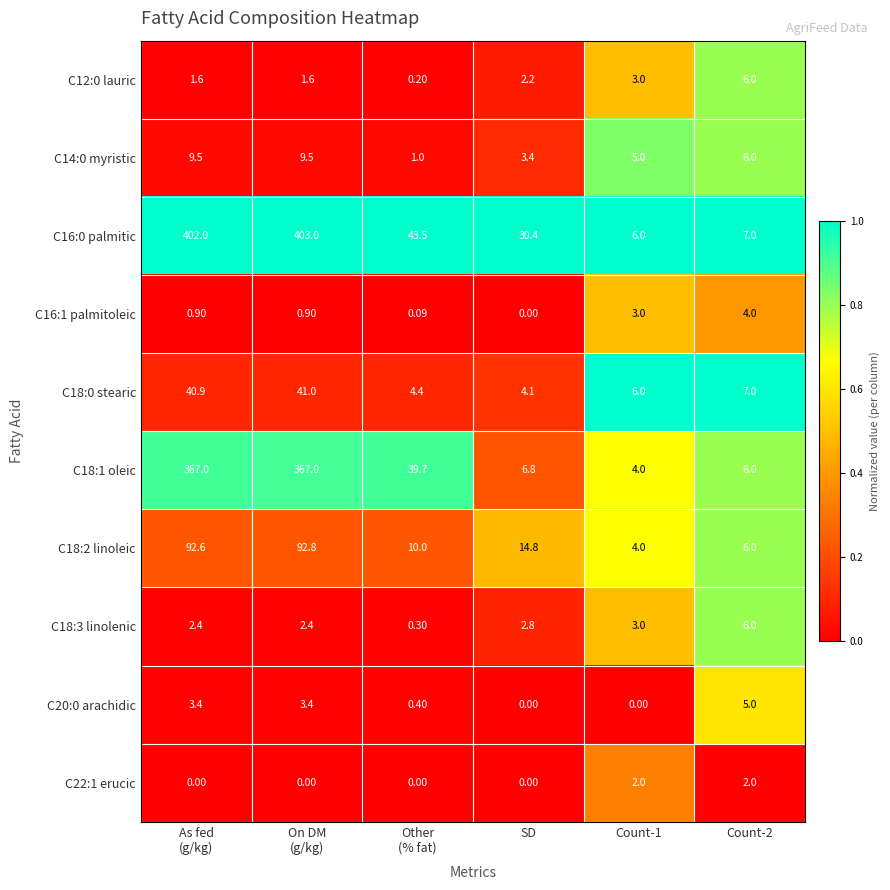

How many values in the C20:0 arachidic series are below 3?

3